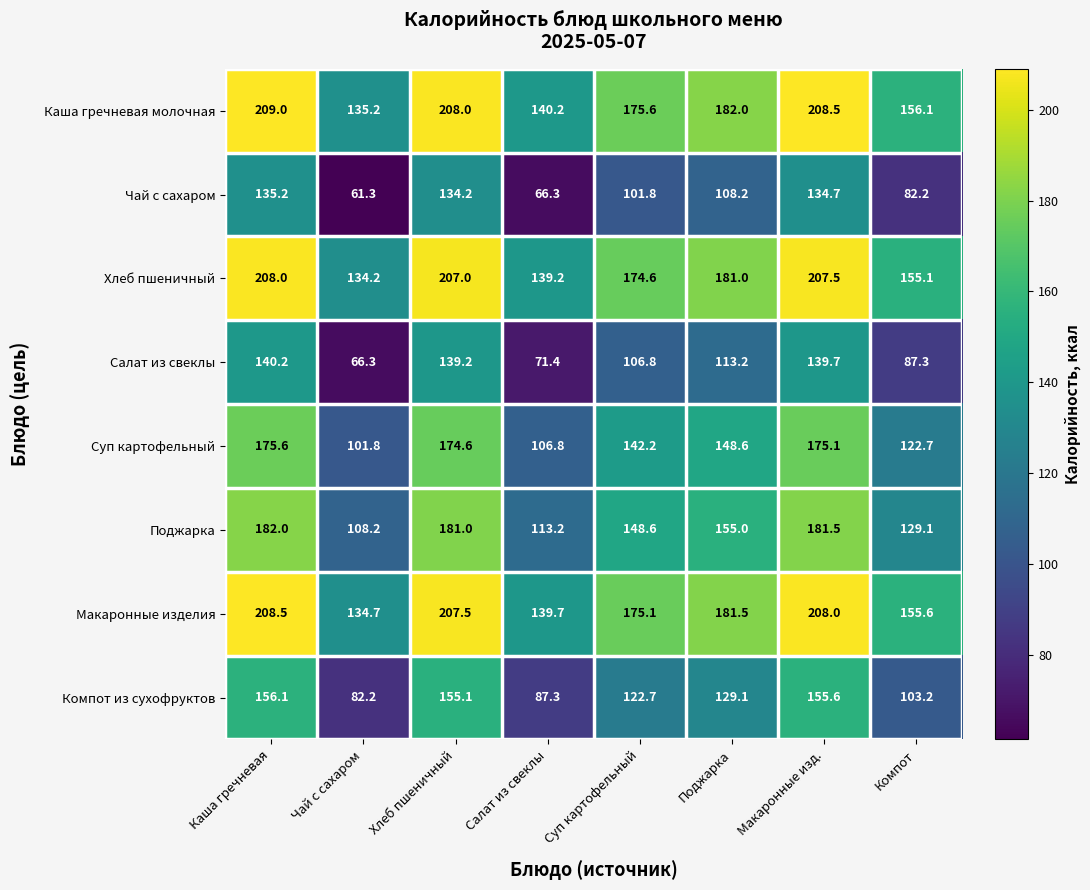

What is the minimum value for Каша гречневая молочная?

135.2